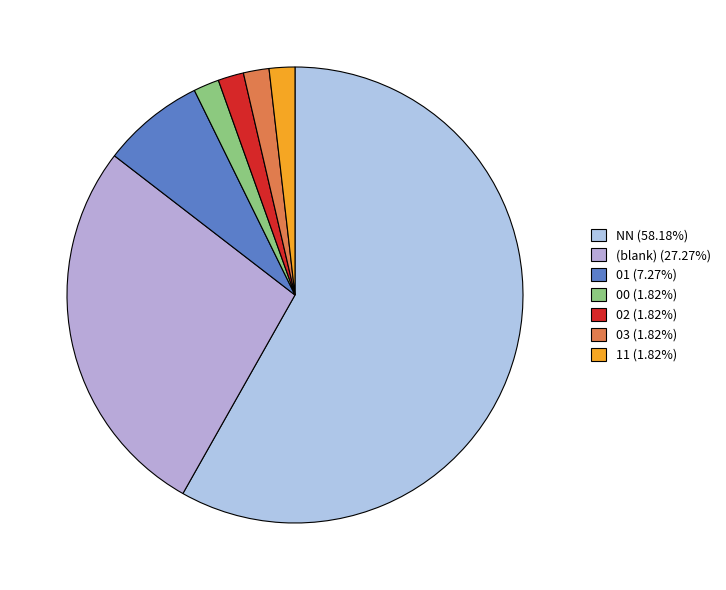

How many segments does this pie chart have?

7